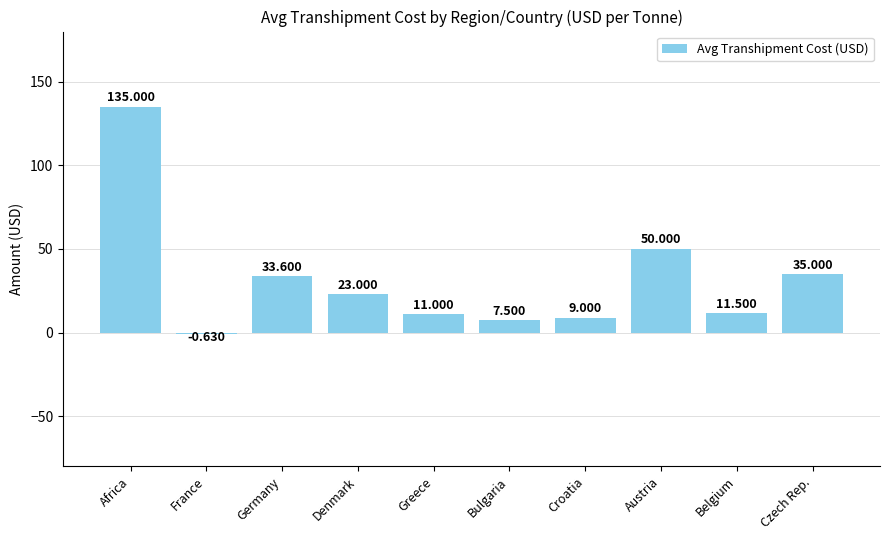

Which label corresponds to the largest value in the chart?

Africa